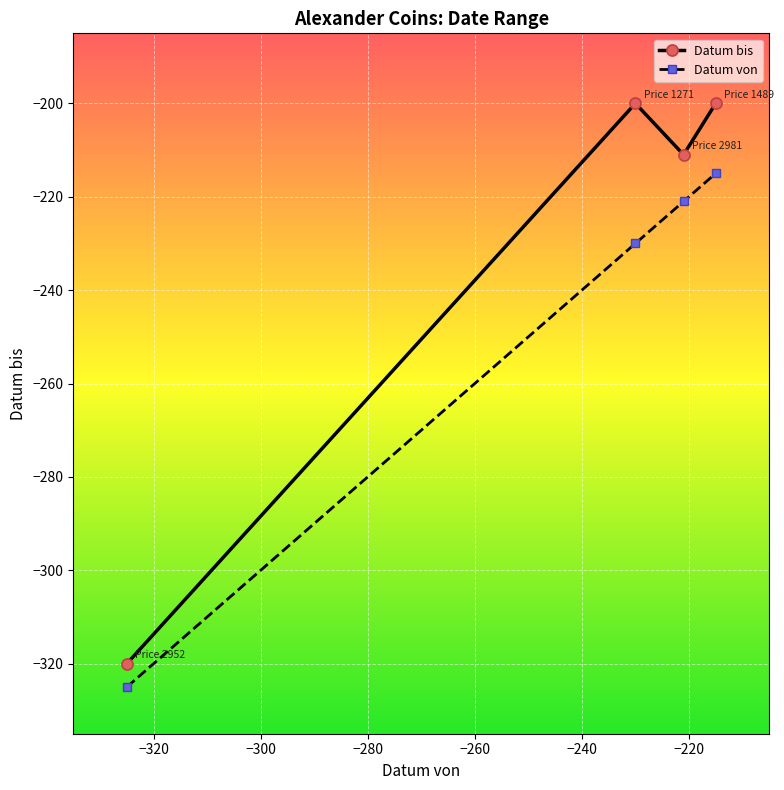

True or false: Datum bis has more than 2 interior local peaks.

False